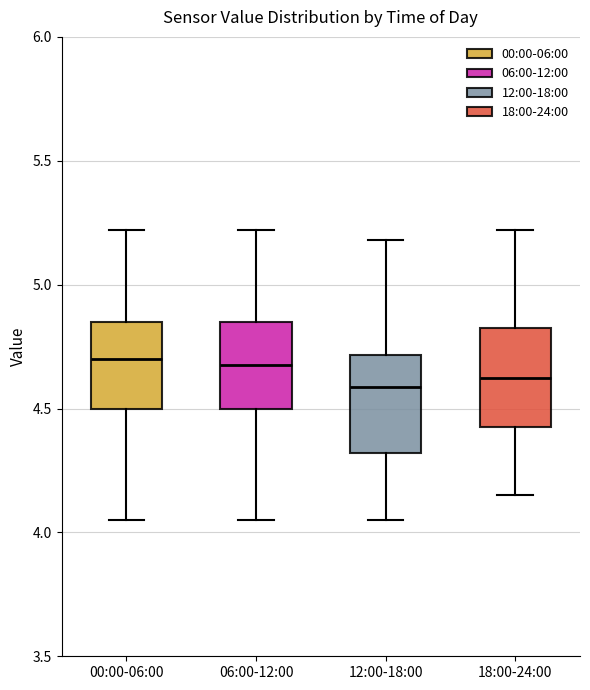

Reading left to right, read every box against the y-axis: the position of its median line, the range the box covers, and the ends of its whiskers. The values are not printed on the chart, so give them approximately, as read against the axis.

00:00-06:00: median 4.70, box 4.50 to 4.85, whiskers 4.05 to 5.20
06:00-12:00: median 4.70, box 4.50 to 4.85, whiskers 4.05 to 5.20
12:00-18:00: median 4.60, box 4.30 to 4.70, whiskers 4.05 to 5.20
18:00-24:00: median 4.65, box 4.45 to 4.85, whiskers 4.15 to 5.20